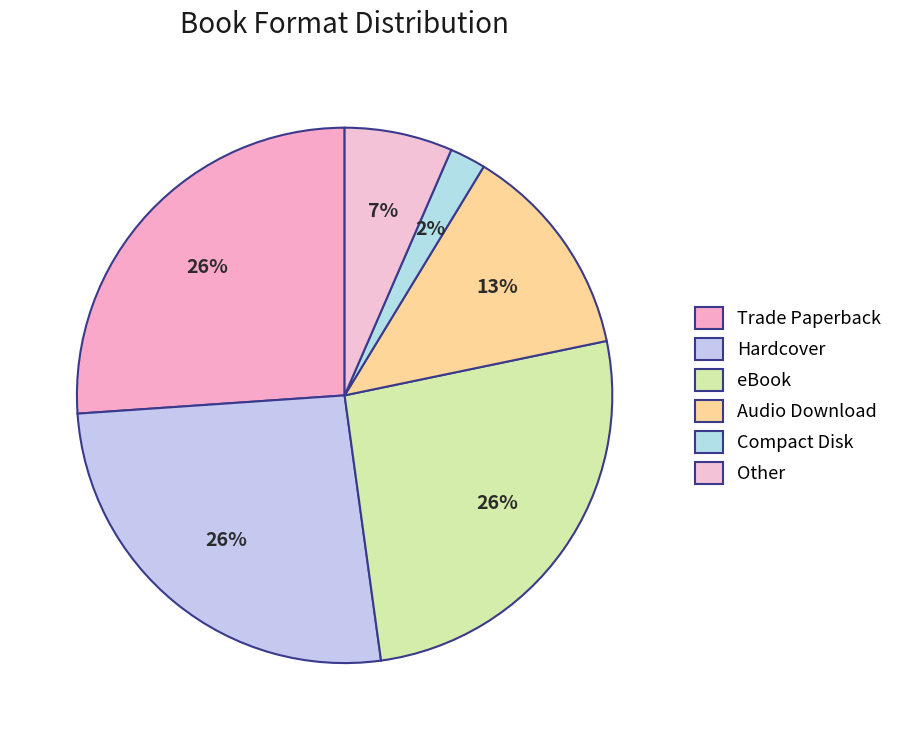

Which slice is the smallest?

Compact Disk